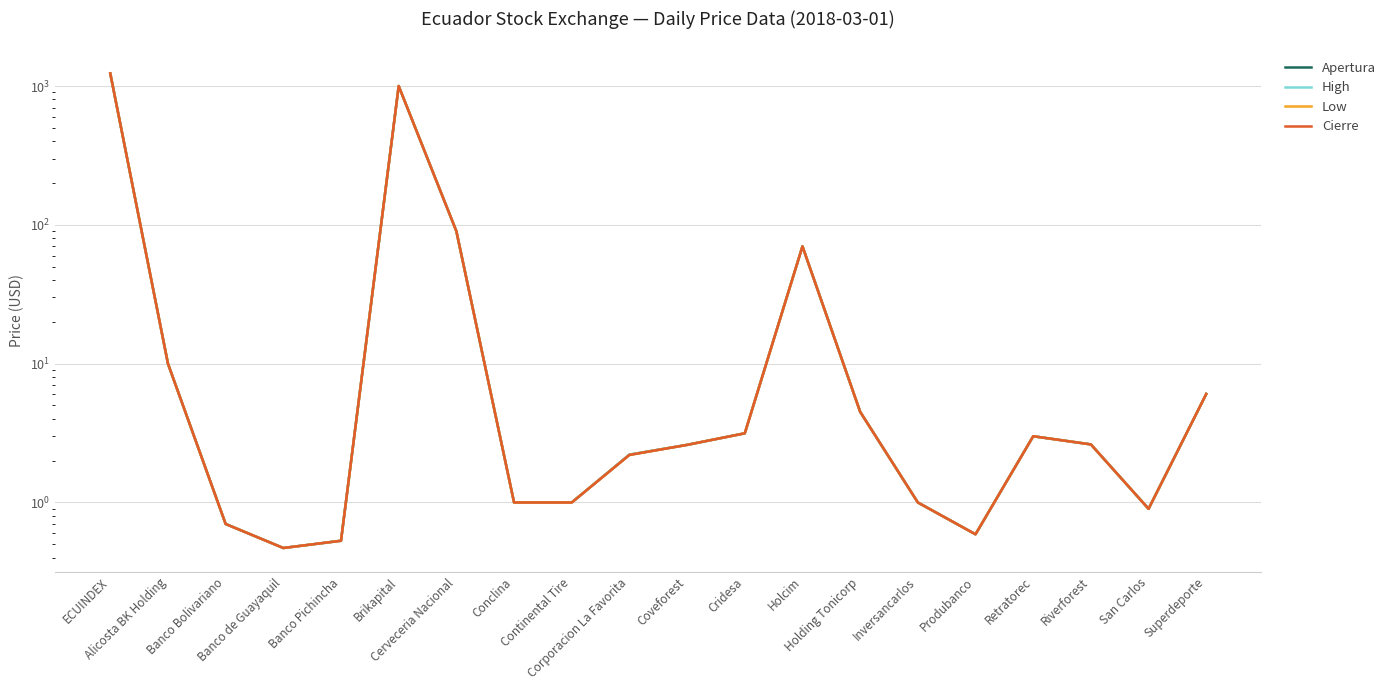

True or false: High has a value of 4.7 at Alicosta BK Holding.

False